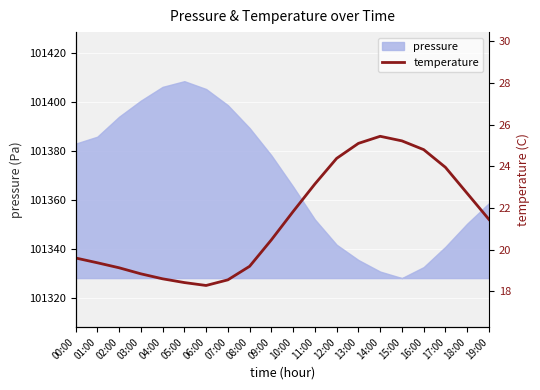

At which label is pressure closest to 101368?

10:00